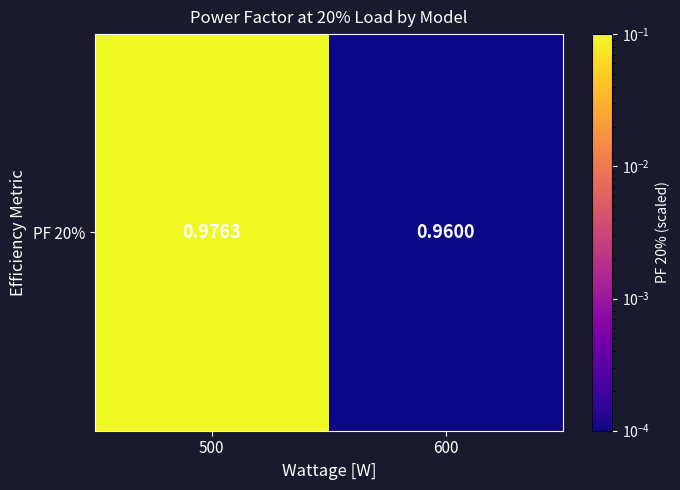

Rank the categories by value from highest to lowest.

500, 600